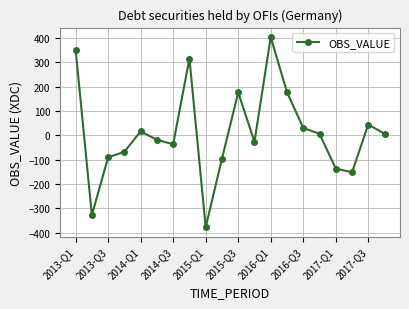

How many interior local valleys (lower than both neighbors) does the data have?

5